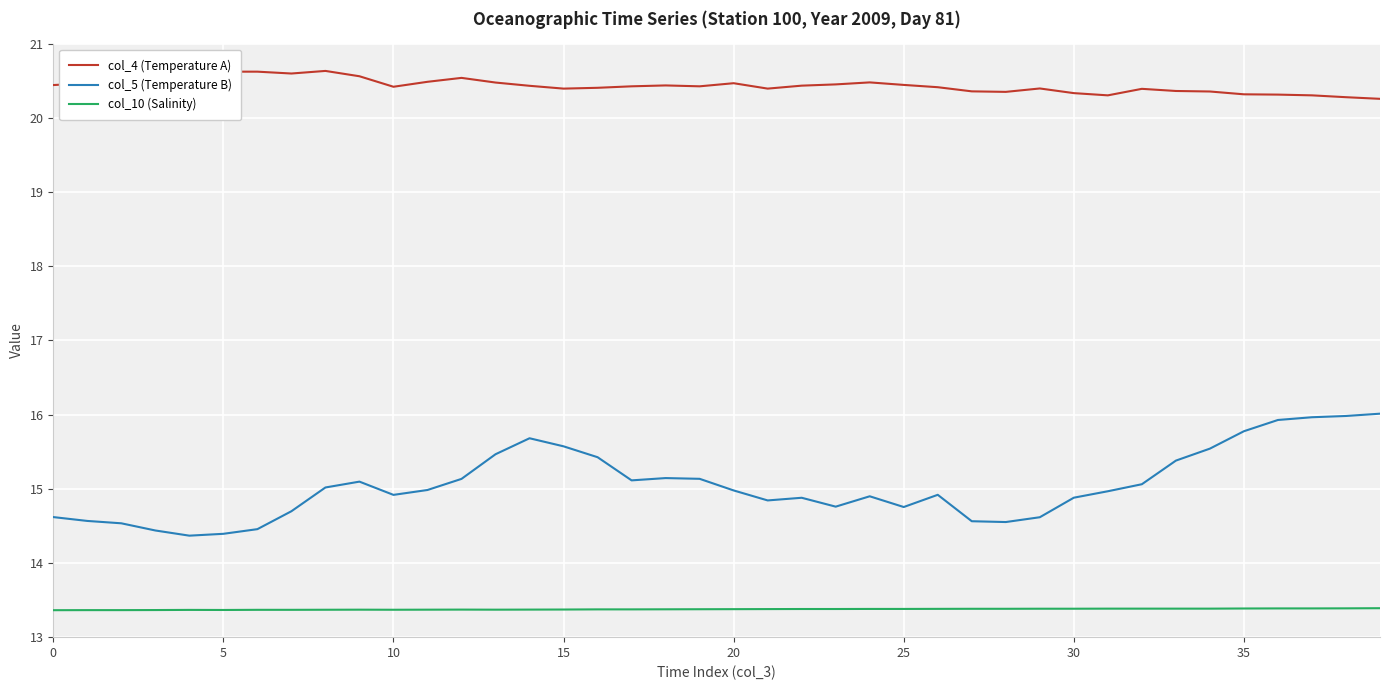

What are all the series names shown in the legend?

col_4 (Temperature A), col_5 (Temperature B), col_10 (Salinity)